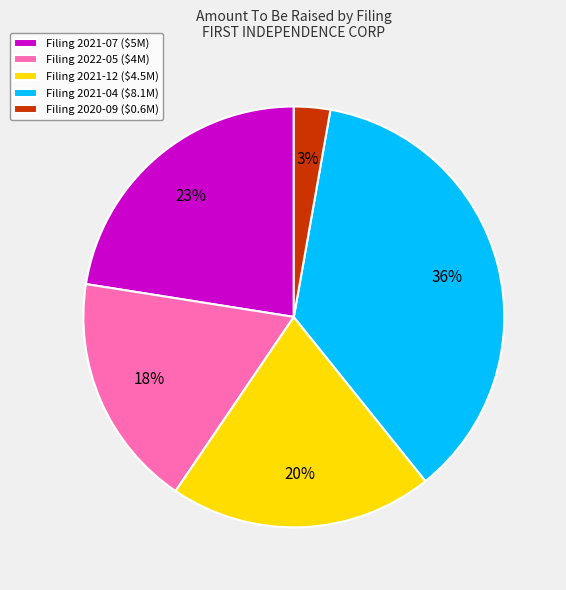

To the nearest percent, what portion does Filing 2021-04 ($8.1M) represent?

36%